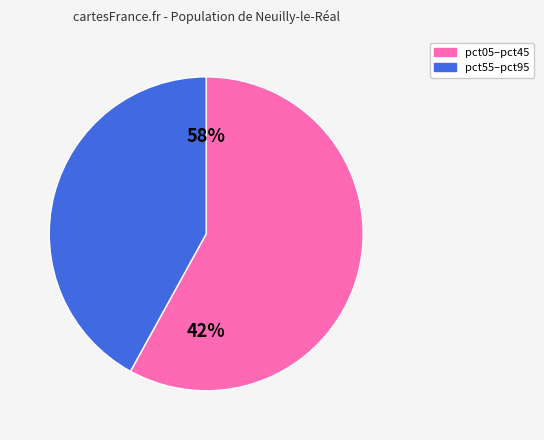

True or false: pct75 accounts for 18% of the total.

False